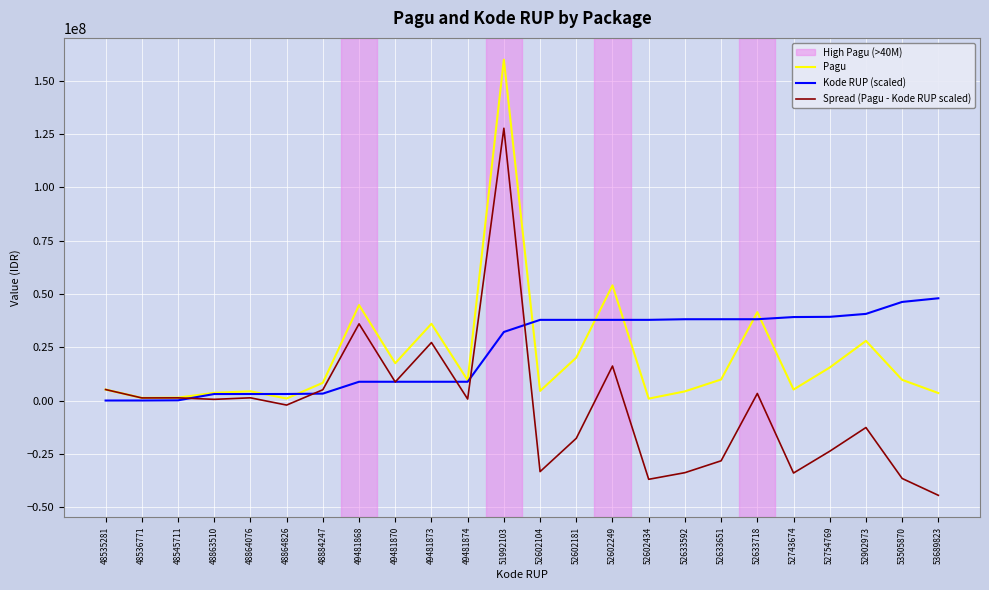

Is the value of Pagu at 52602104 greater than the value of Spread (Pagu - Kode RUP scaled) at 52602434?

Yes